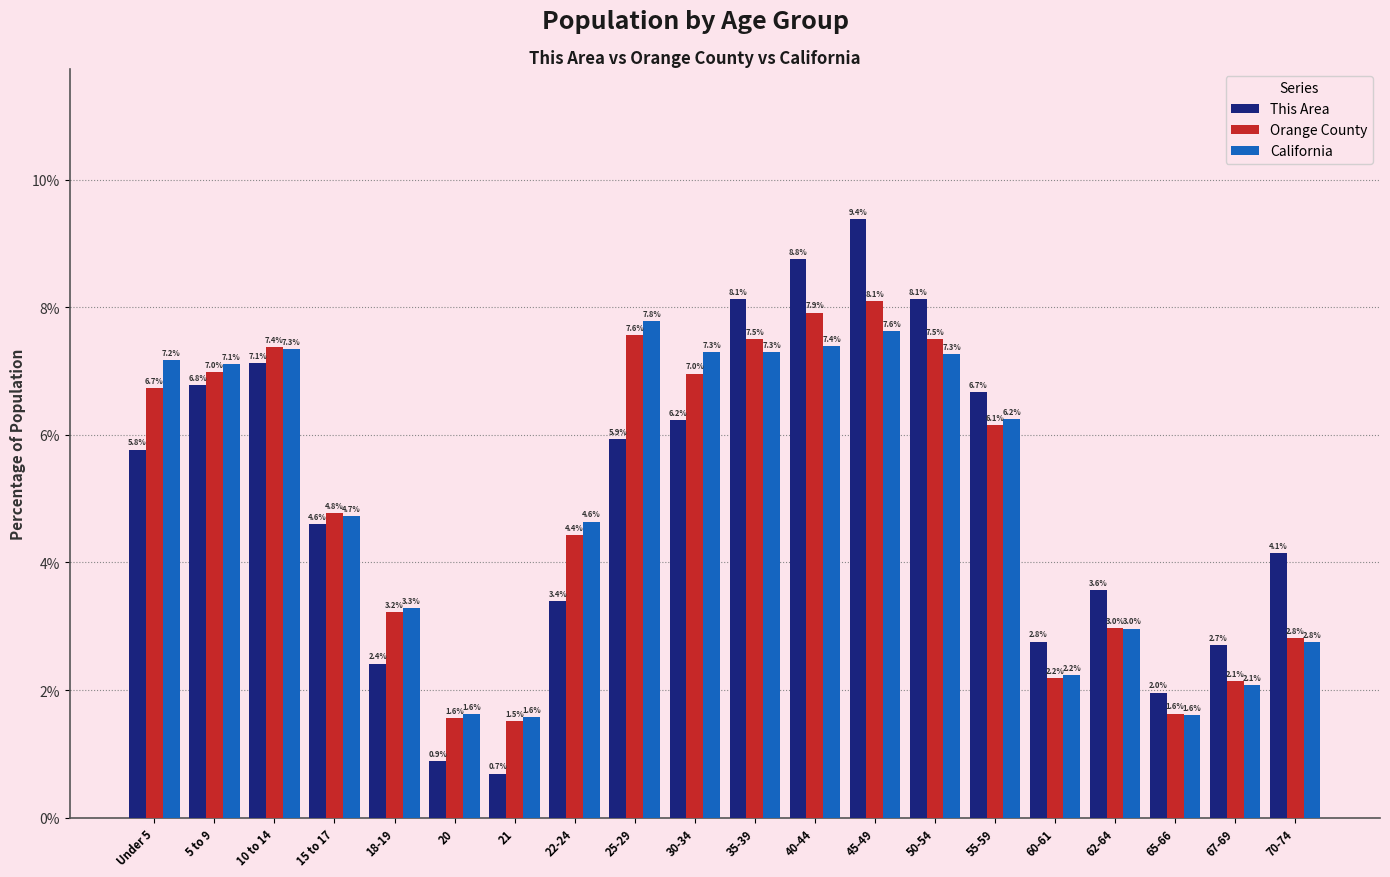

Reading left to right, extract all data points from this chart.

This Area: 5.8	6.8	7.1	4.6	2.4	0.9	0.7	3.4	5.9	6.2	8.1	8.8	9.4	8.1	6.7	2.8	3.6	2.0	2.7	4.1
Orange County: 6.7	7.0	7.4	4.8	3.2	1.6	1.5	4.4	7.6	7.0	7.5	7.9	8.1	7.5	6.1	2.2	3.0	1.6	2.1	2.8
California: 7.2	7.1	7.3	4.7	3.3	1.6	1.6	4.6	7.8	7.3	7.3	7.4	7.6	7.3	6.2	2.2	3.0	1.6	2.1	2.8